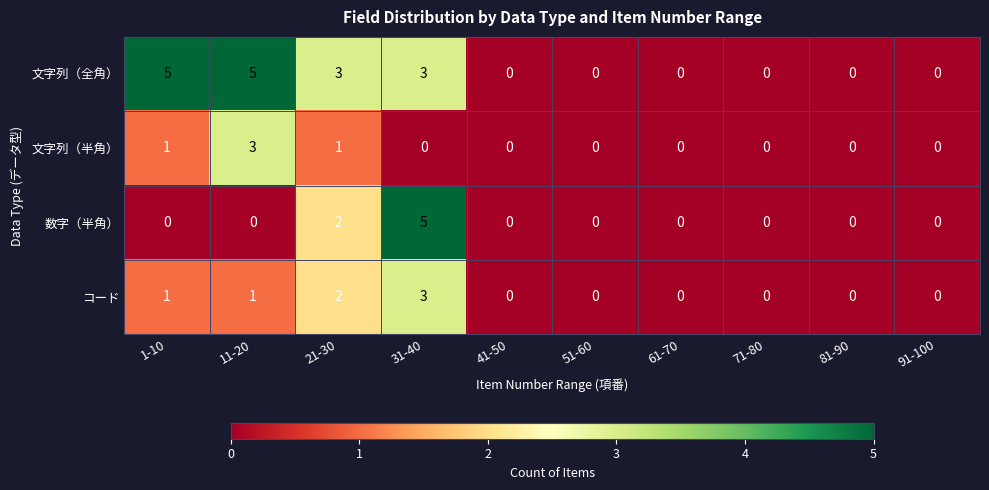

Which series has the largest total across all categories?

文字列（全角）